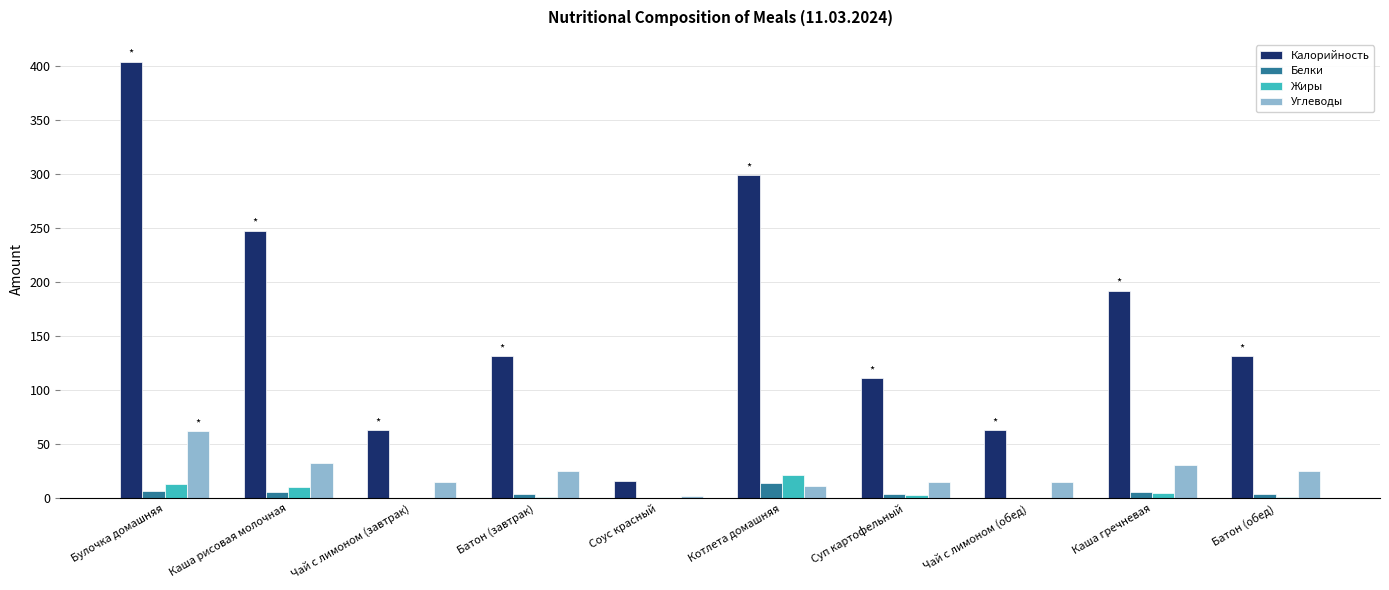

What is the total value across all series at Каша рисовая молочная?

296.5